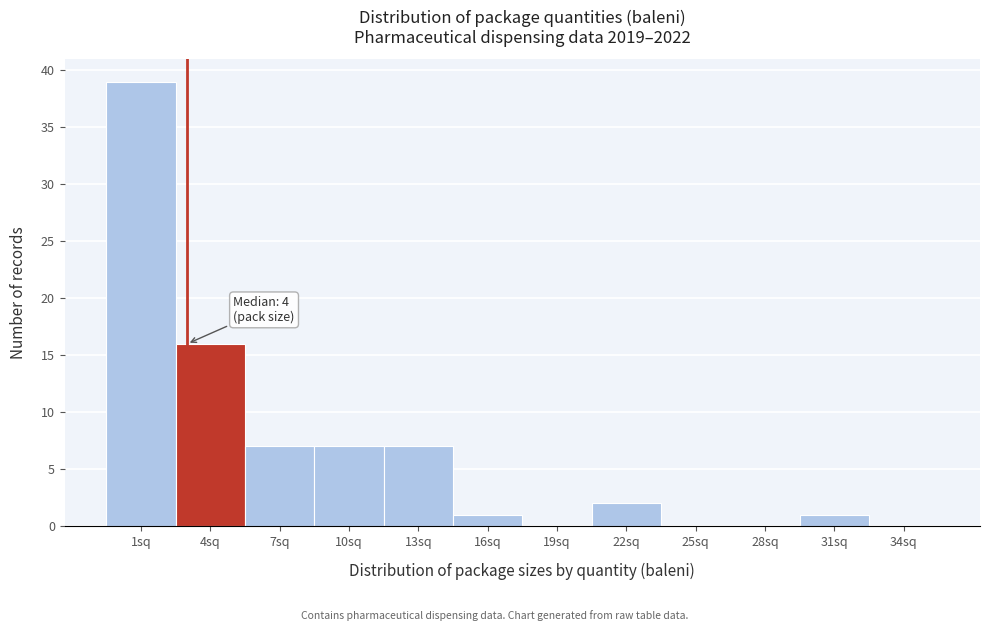

Reading left to right, what are all the values shown in this chart?

1sq=39	4sq=16	7sq=7	10sq=7	13sq=7	16sq=1	19sq=0	22sq=2	25sq=0	28sq=0	31sq=1	34sq=0